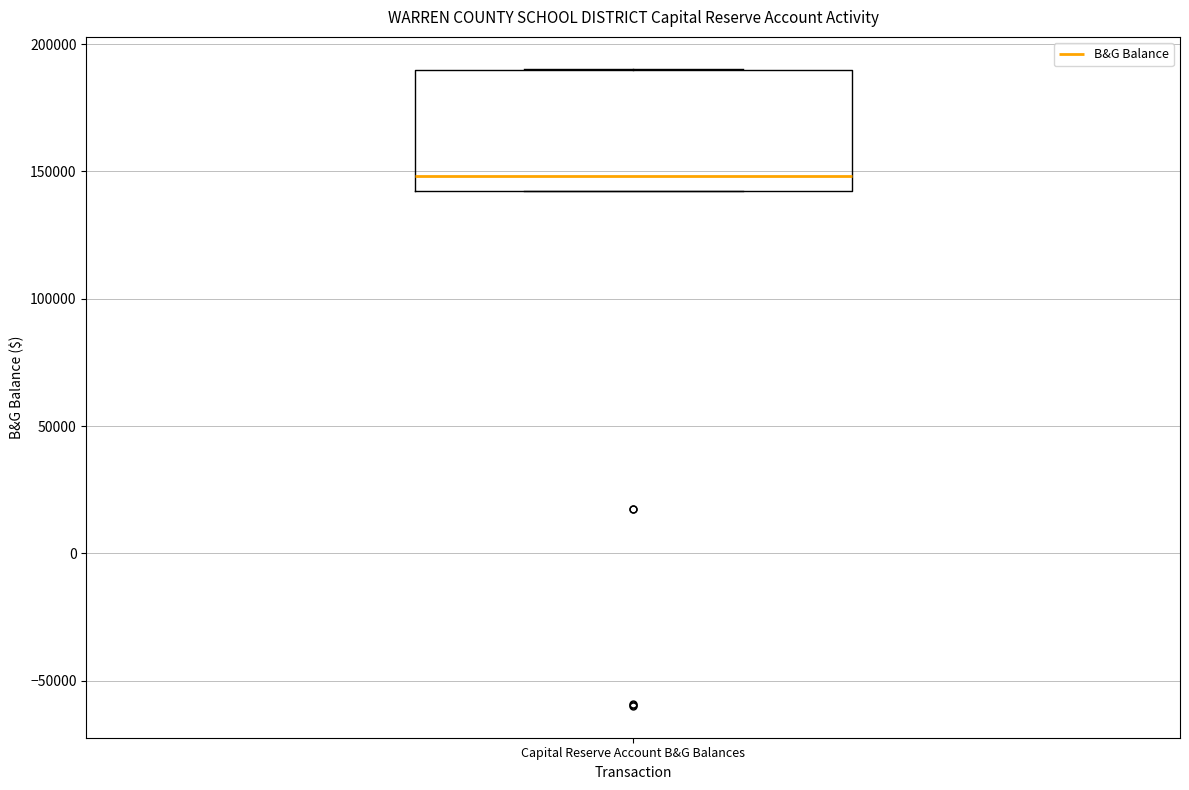

Read this box plot against the y-axis: the position of the median line, the range covered by the box, and the ends of both whiskers. The values are not printed on the chart, so give them approximately, as read against the axis.

median 150000, box 140000 to 190000, whiskers 140000 to 190000